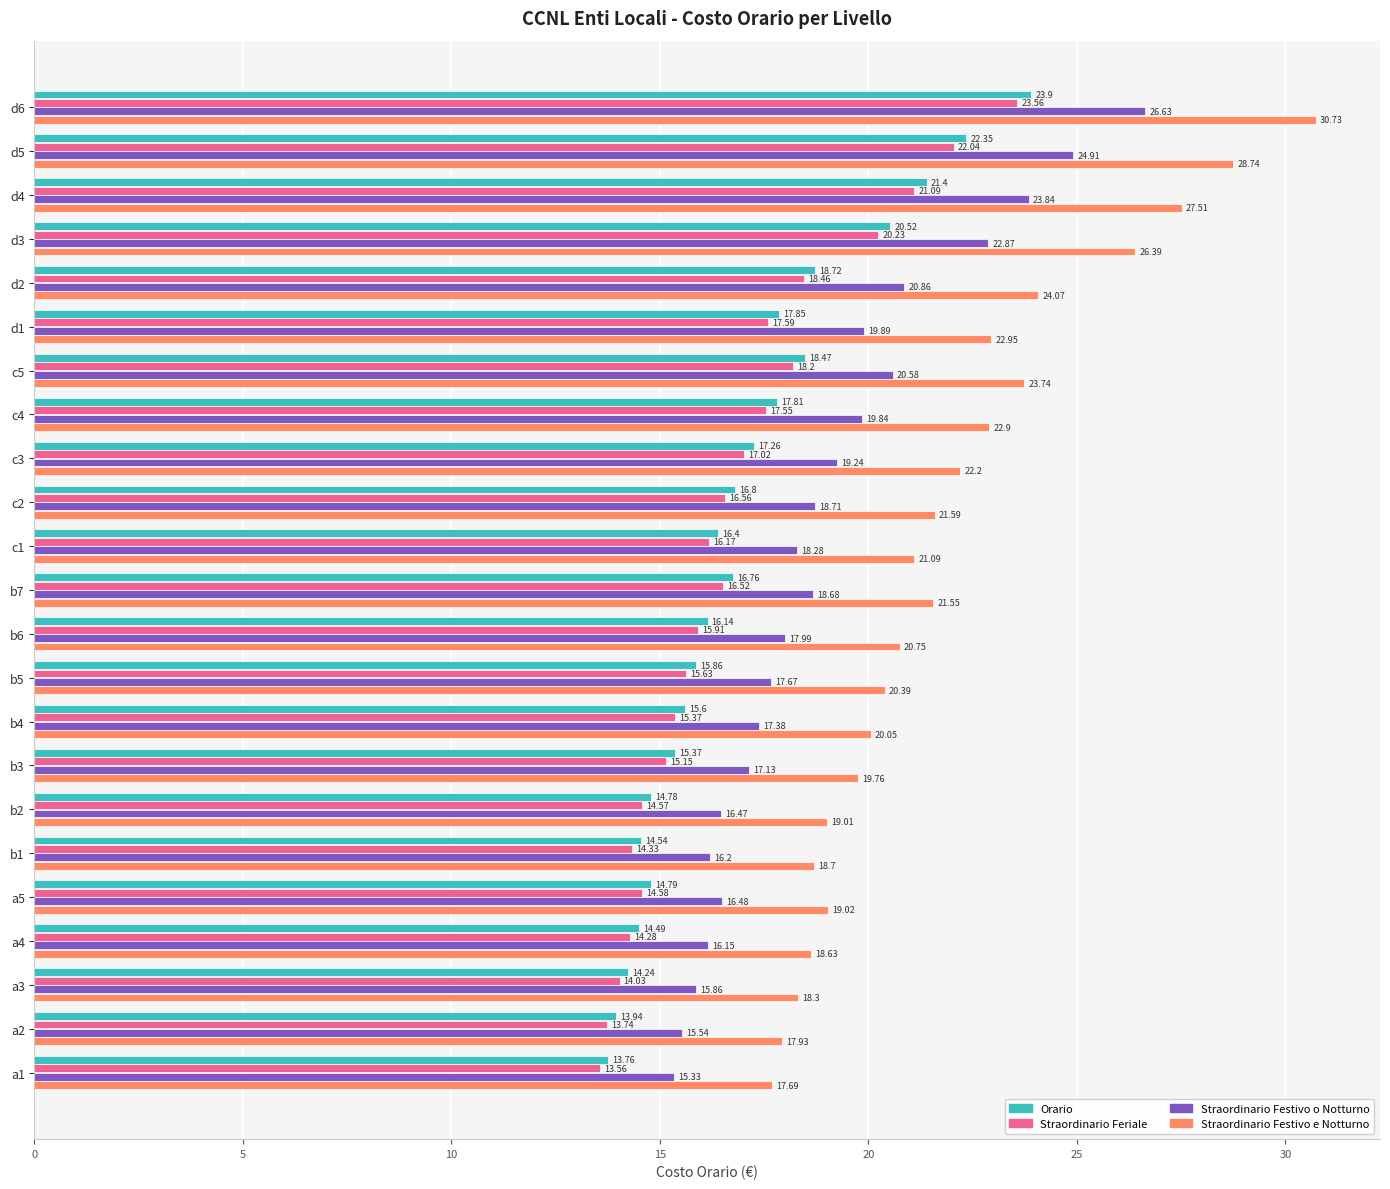

At which category does the chart reach its minimum across all series?

a1